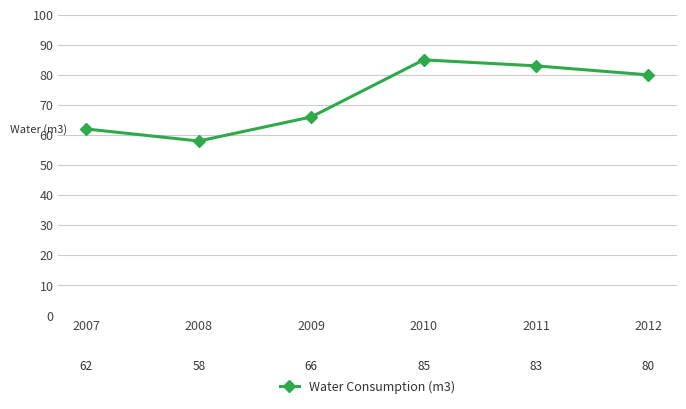

At which label does the data first exceed 80?

2010